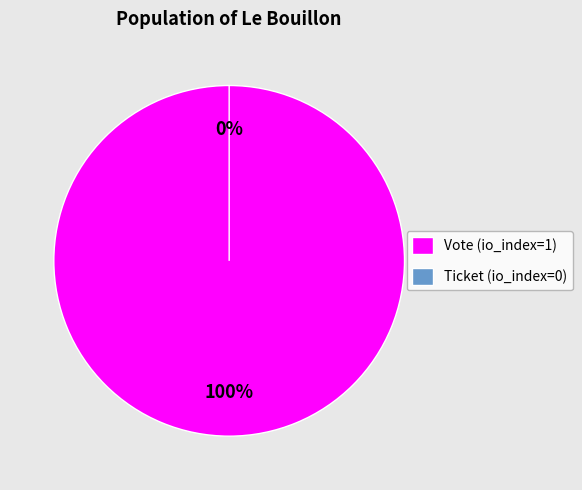

Count the number of slices in the pie.

2